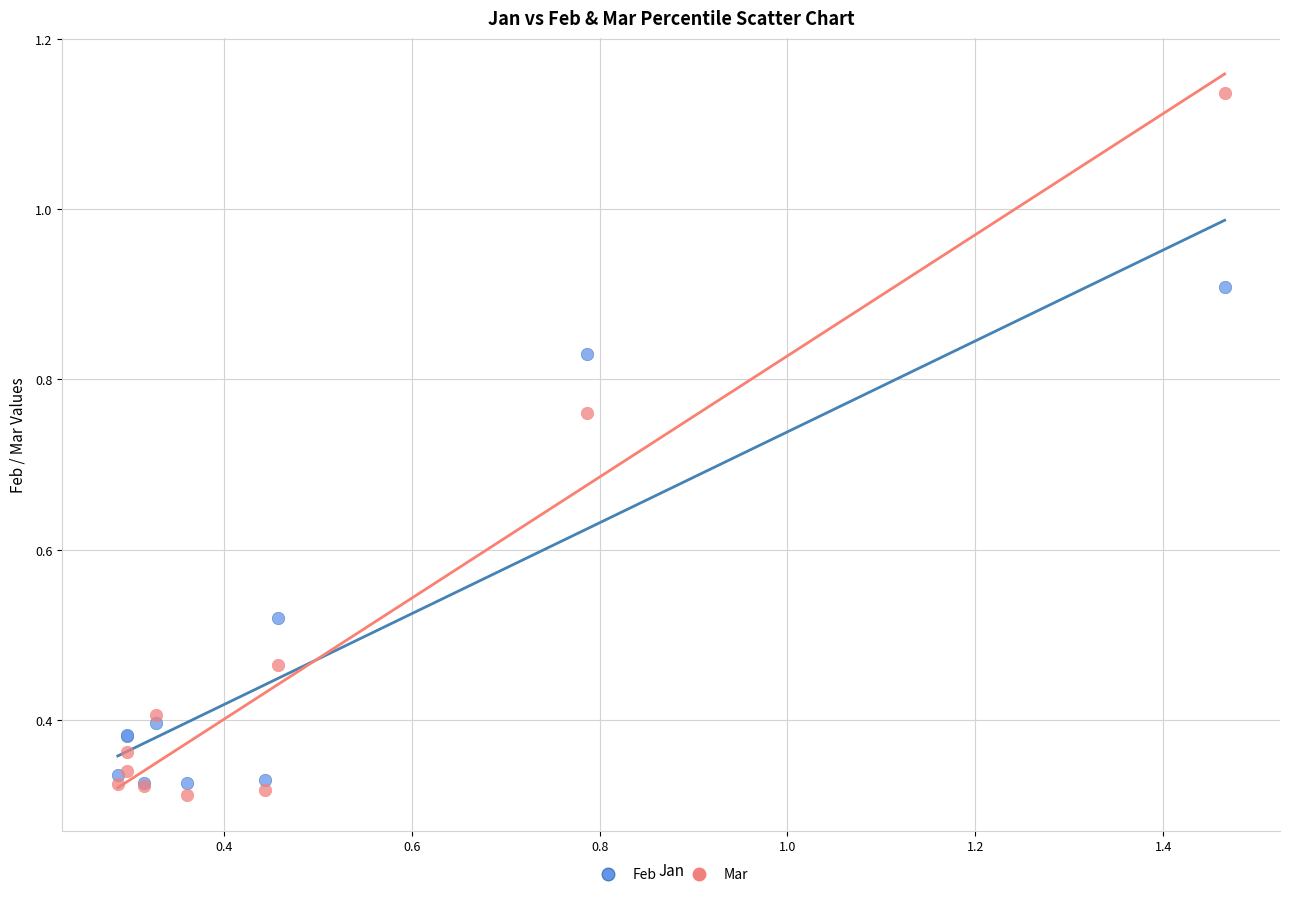

What are all the series names shown in the legend?

Feb, Mar